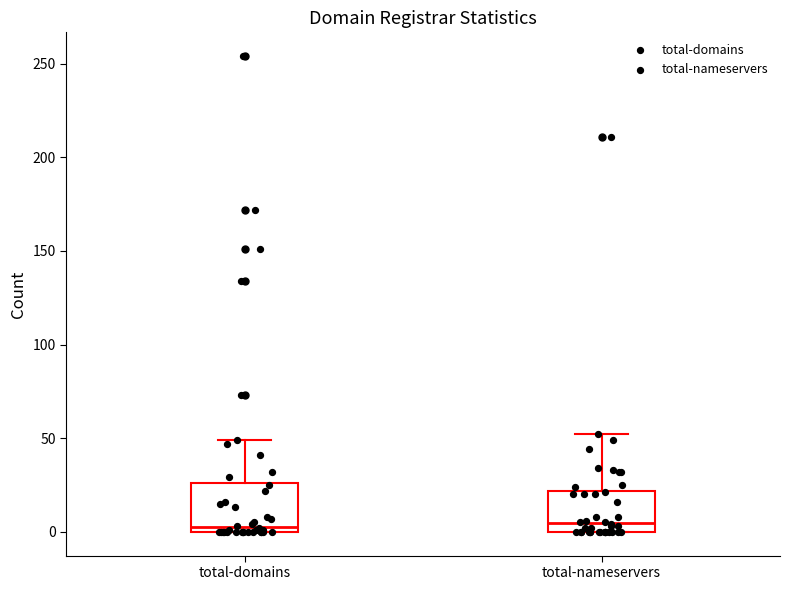

Where does the upper whisker of the box for total-nameservers end on the y-axis? The values are not printed on the chart, so give them approximately, as read against the axis.

50